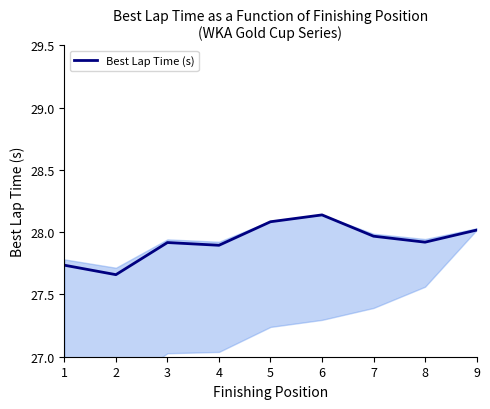

What is the average value?

27.9